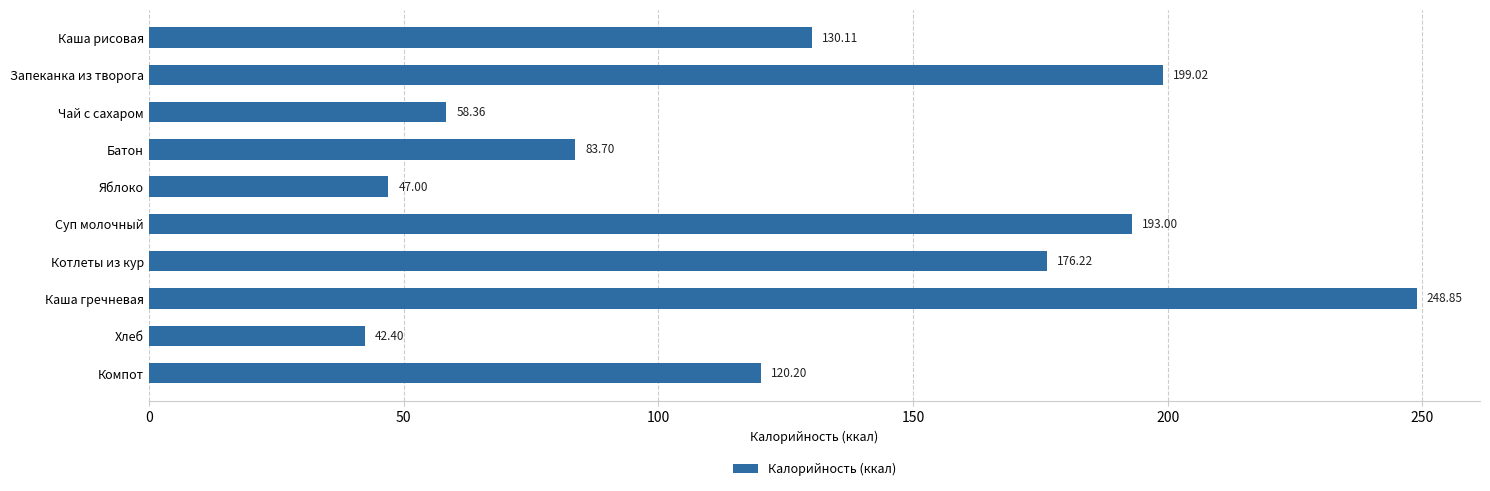

Approximately how many times larger is the value at Яблоко compared to Хлеб?

1.1